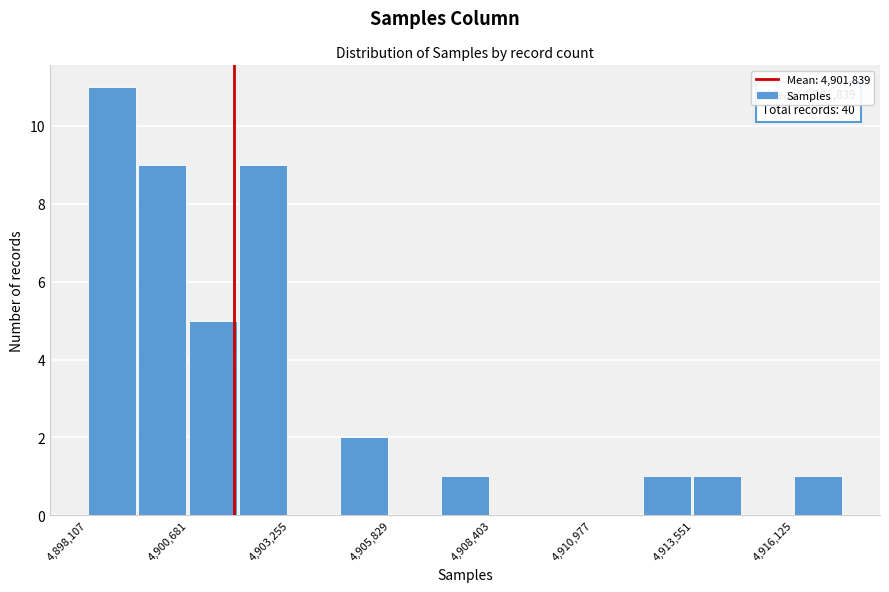

Around what value on the x-axis is the tallest bar? Give the approximate position of its centre, as read against the axis.

4898500